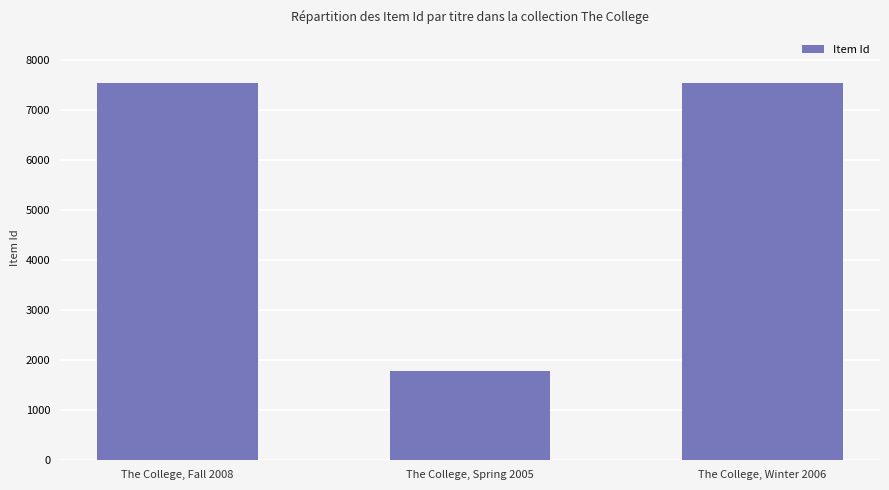

What is the sum of the values at The College, Spring 2005 and The College, Fall 2008?

9322